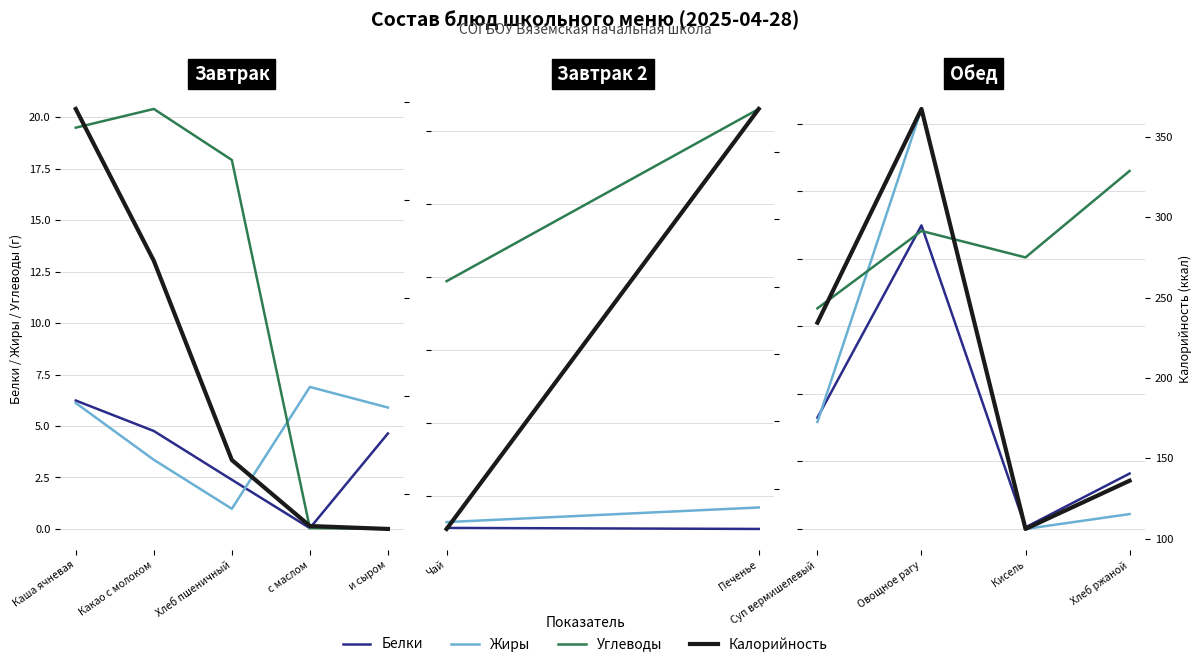

Which has a higher value, Хлеб ржаной or Суп вермишелевый?

Суп вермишелевый